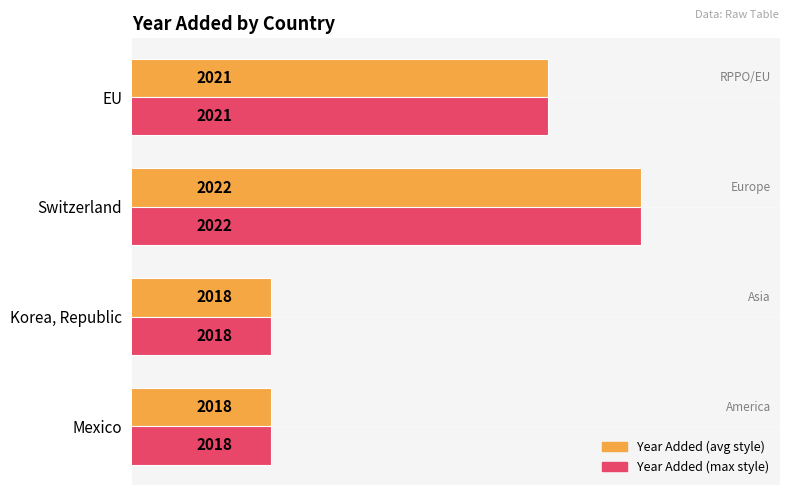

What is the maximum value shown in the chart?

2022